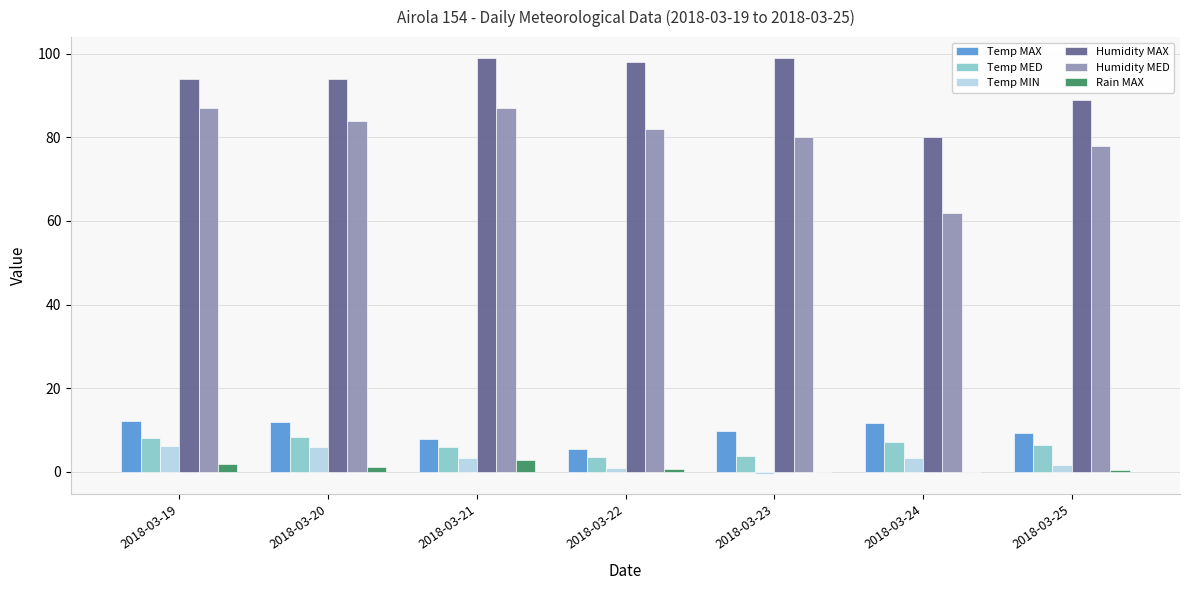

Is it true that Humidity MAX equals 99.0 at 2018-03-21?

True